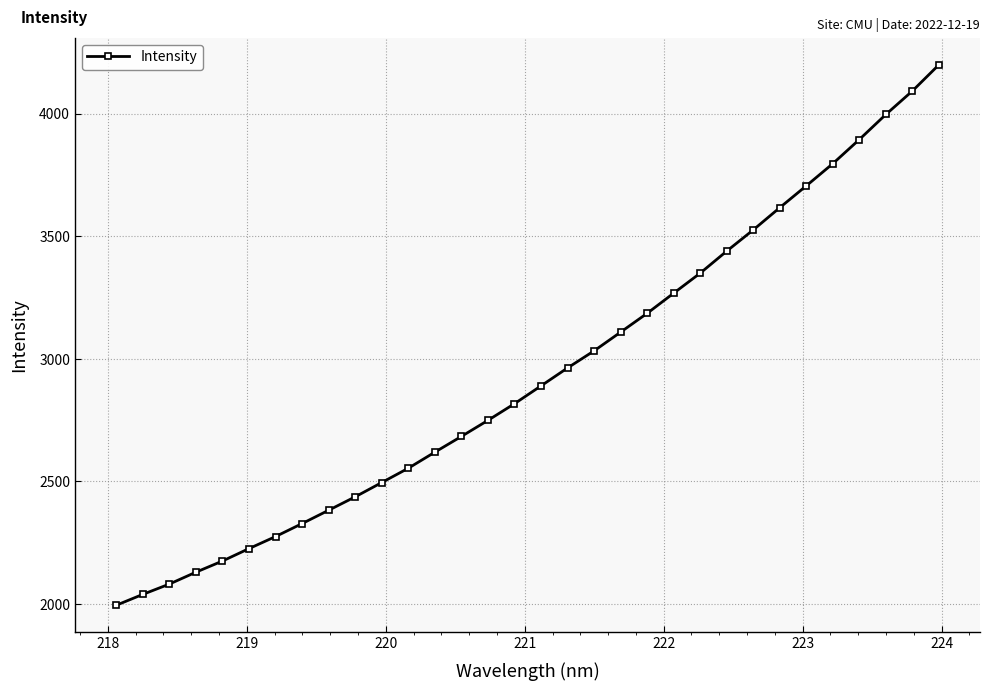

What is the value of the 9th point from the left?

2382.6